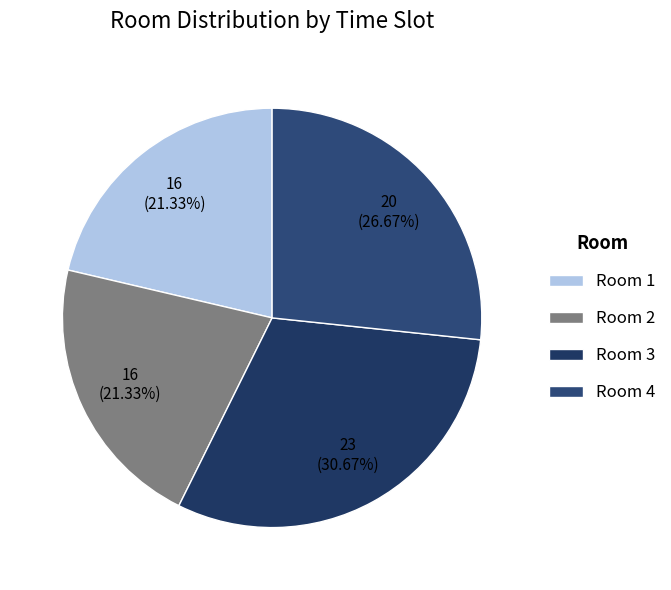

How many slices are in this pie chart?

4